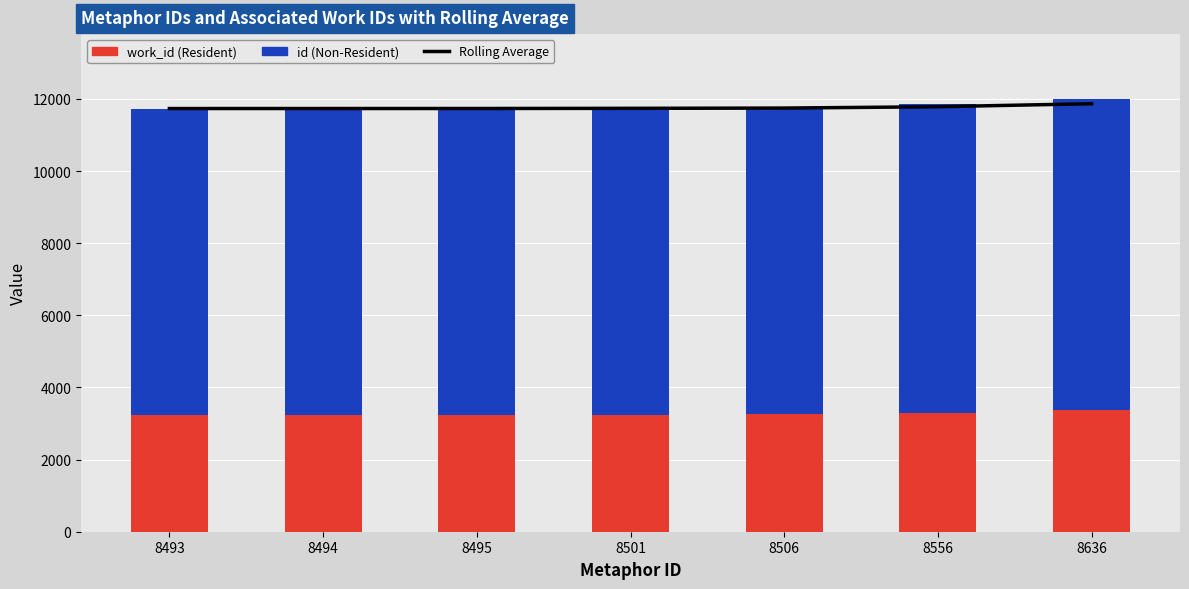

Reading left to right, transcribe all the data shown in this chart.

Rolling Average: 8493=11734.0	8494=11734.5	8495=11735.0	8501=11739.7	8506=11747.0	8556=11784.3	8636=11867.7
work_id: 8493=3241.0	8494=3241.0	8495=3241.0	8501=3247.0	8506=3251.0	8556=3292.0	8636=3362.0
id: 8493=8493.0	8494=8494.0	8495=8495.0	8501=8501.0	8506=8506.0	8556=8556.0	8636=8636.0